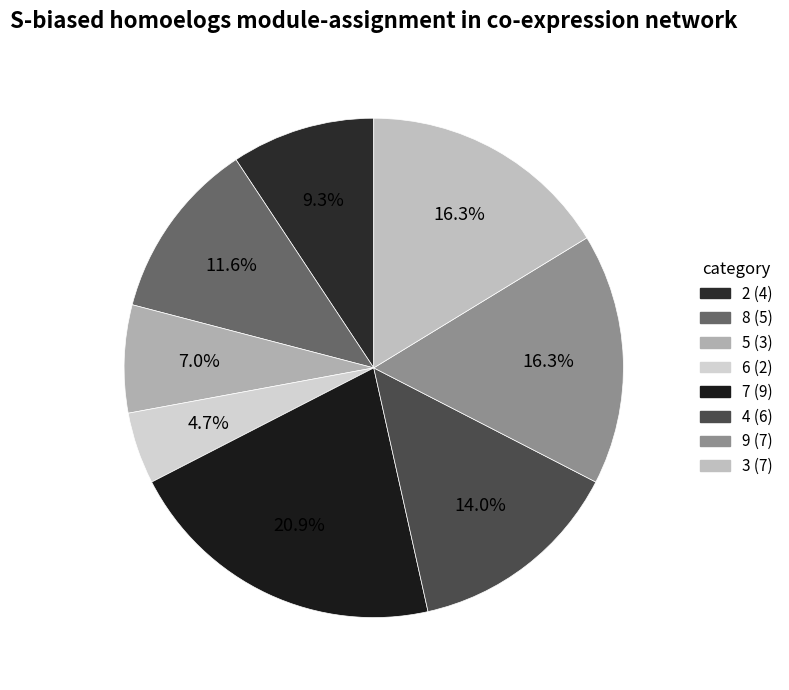

Does any single category account for the majority?

No